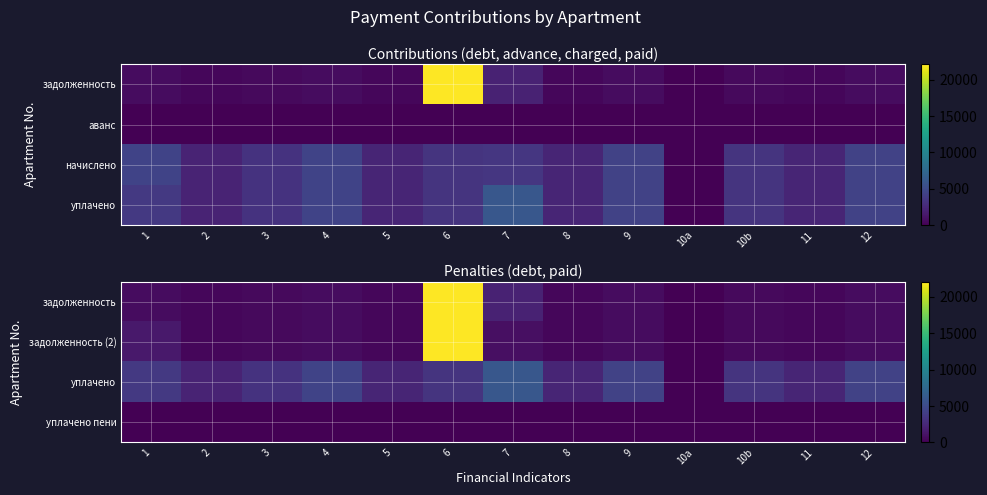

What is the spread (max minus min) of values at 12?

4336.9